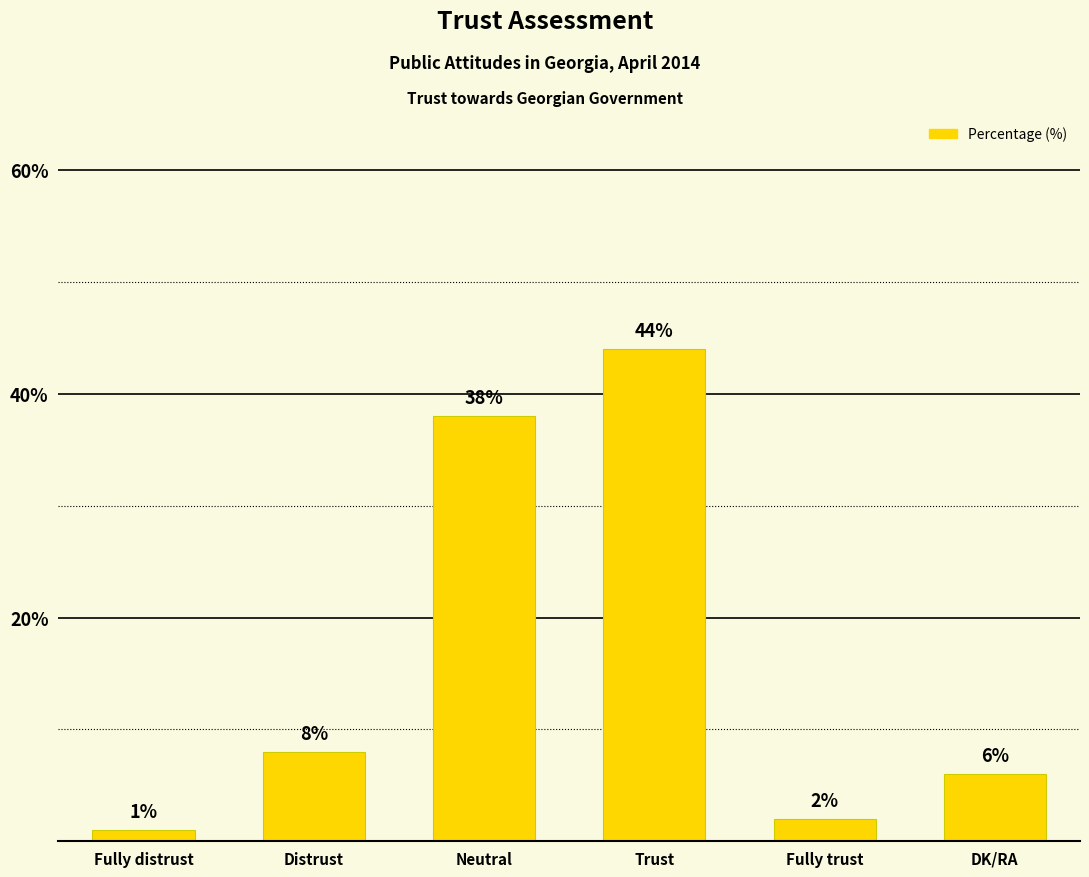

Rank the categories by value from highest to lowest.

Trust, Neutral, Distrust, DK/RA, Fully trust, Fully distrust